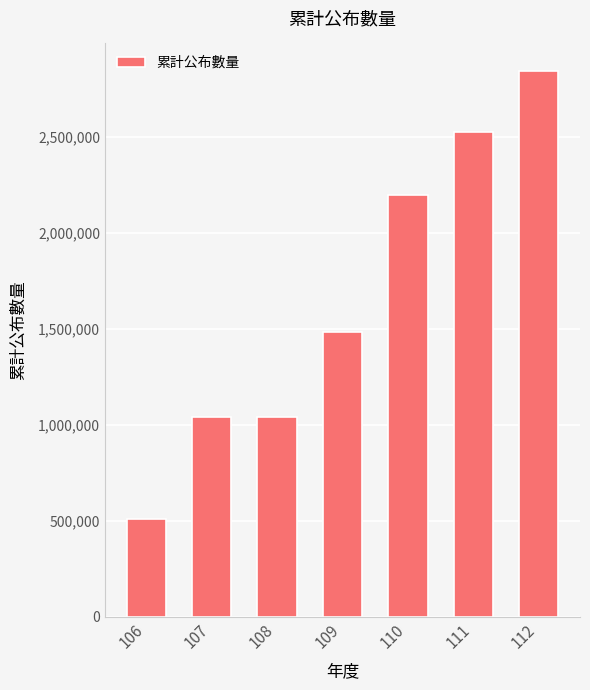

Count the values in the range 1043045 to 2527101.

5